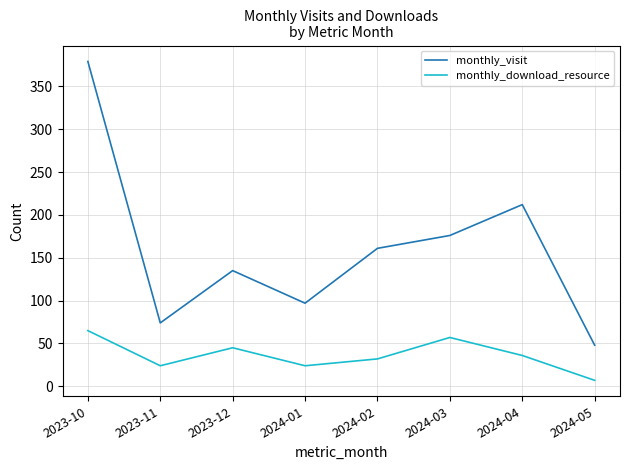

The value of monthly_visit at 2023-12 is 135. True or false?

True